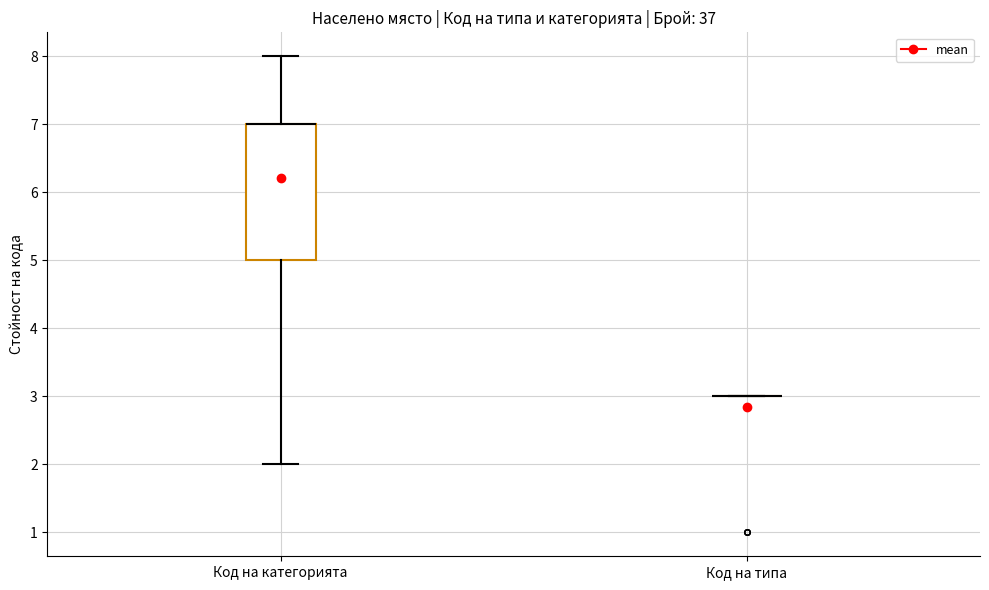

Reading left to right, transcribe this box plot: for each box, give where its median line is, the range the box spans, and where its two whiskers end, as read against the y-axis. The values are not printed on the chart, so give them approximately, as read against the axis.

Код на категорията: median 7 (drawn on the box's upper edge), box 5 to 7, whiskers 2 to 8
Код на типа: box collapsed to a line at 3, whiskers 3 to 3